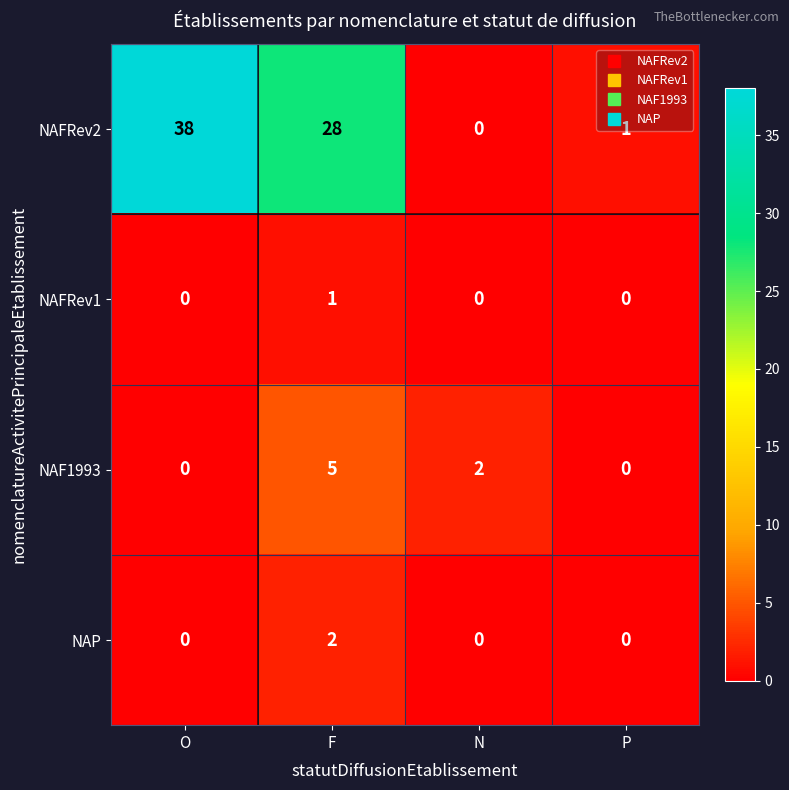

Rank the series at F from highest to lowest value.

NAFRev2, NAF1993, NAP, NAFRev1